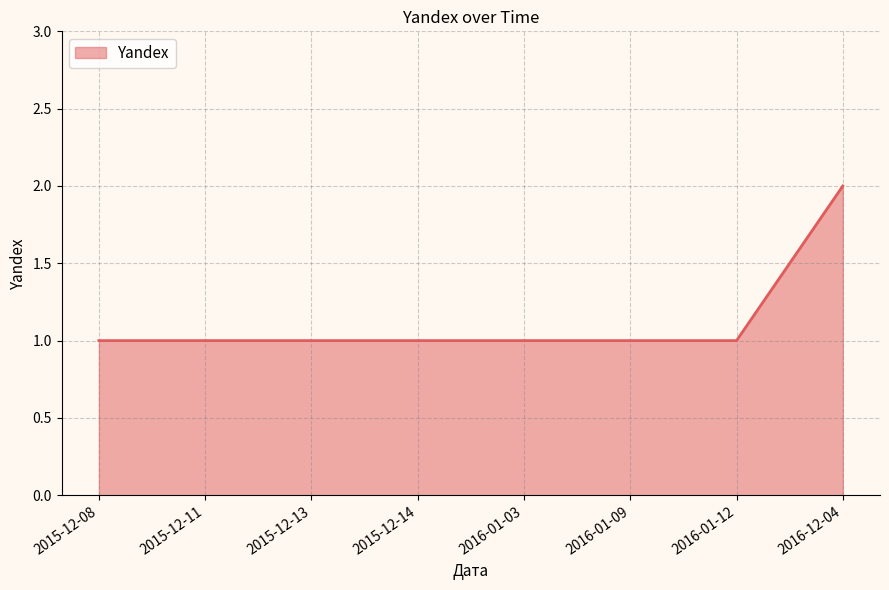

How many distinct data groups are displayed?

1